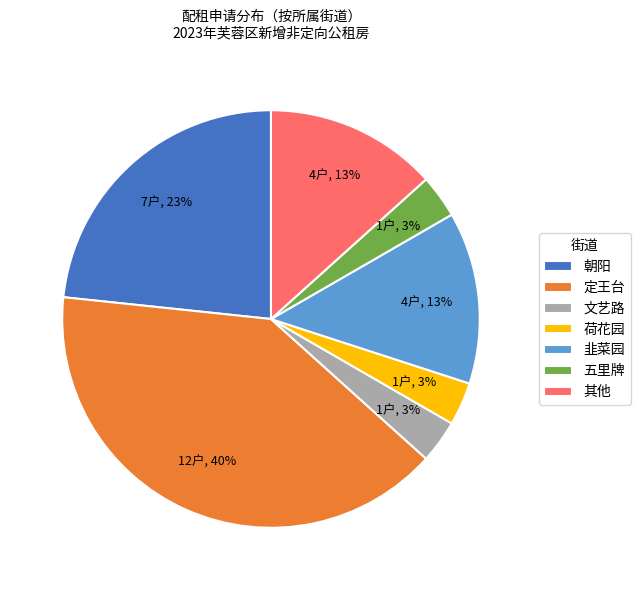

True or false: 定王台 accounts for 28% of the total.

False